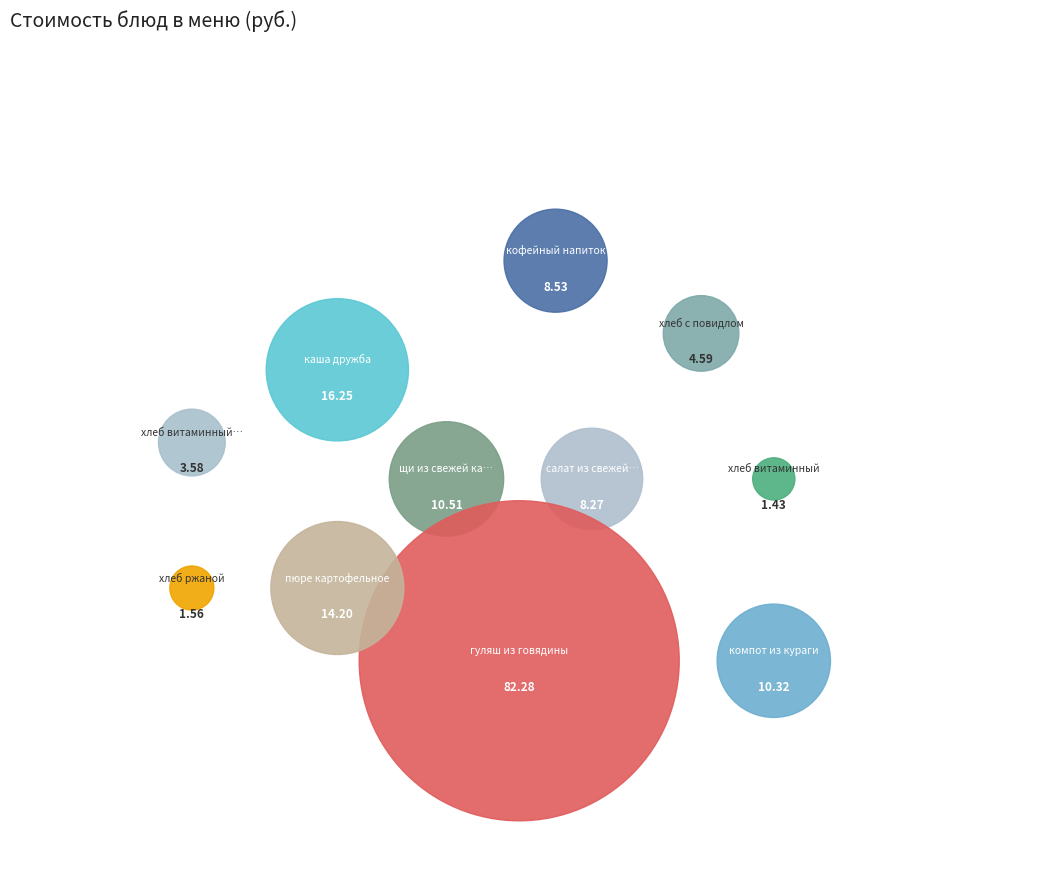

Rank the categories by value from highest to lowest.

гуляш из говядины, каша дружба, пюре картофельное, щи из свежей капусты, компот из кураги, кофейный напиток, салат из свежей капусты с яблоком, хлеб с повидлом, хлеб витаминный (обед), хлеб ржаной, хлеб витаминный